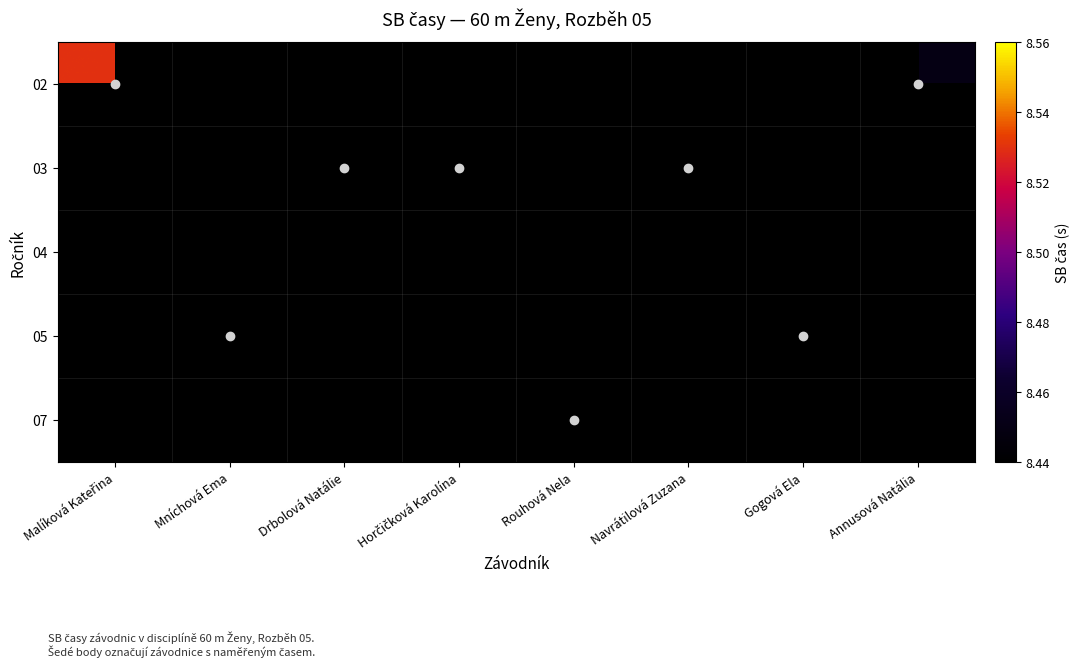

Which series has the widest spread of values?

02